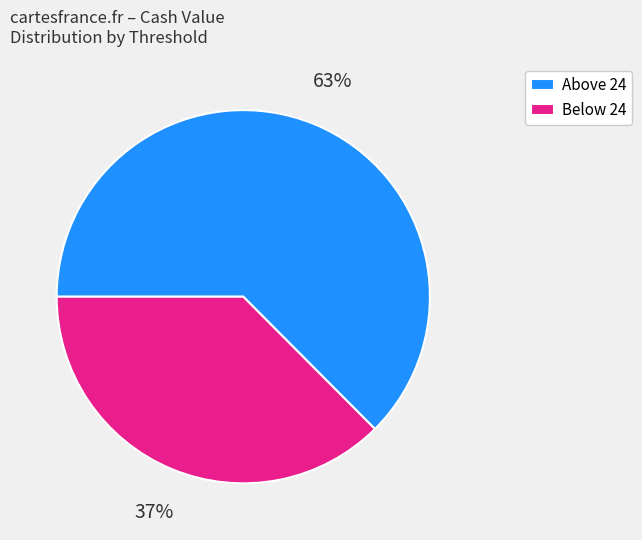

Between Above 24 and Below 24, which is larger?

Above 24